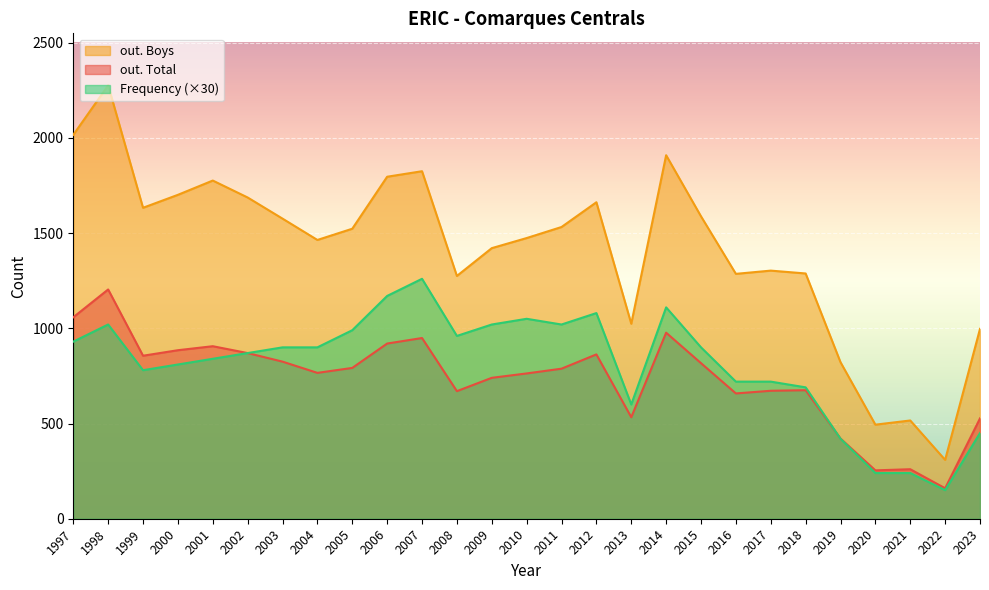

The Frequency series shows 33 at 2005. True or false?

True